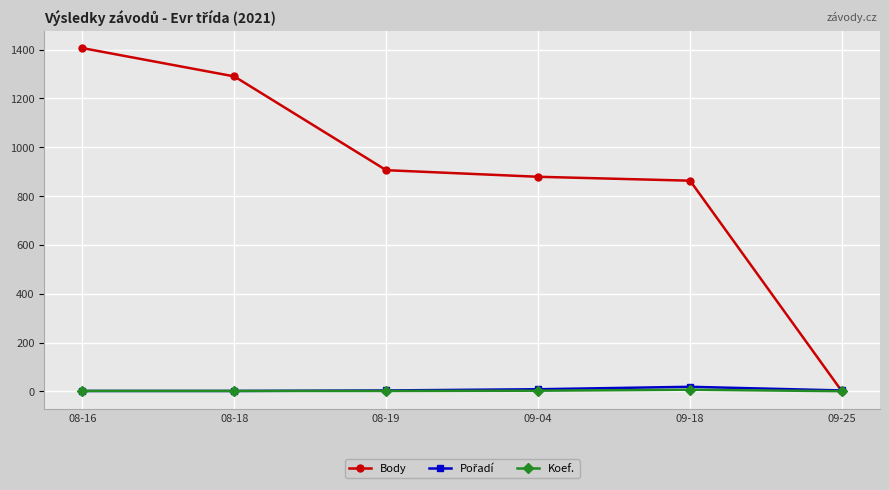

What is the total value across all series at 08-19?

912